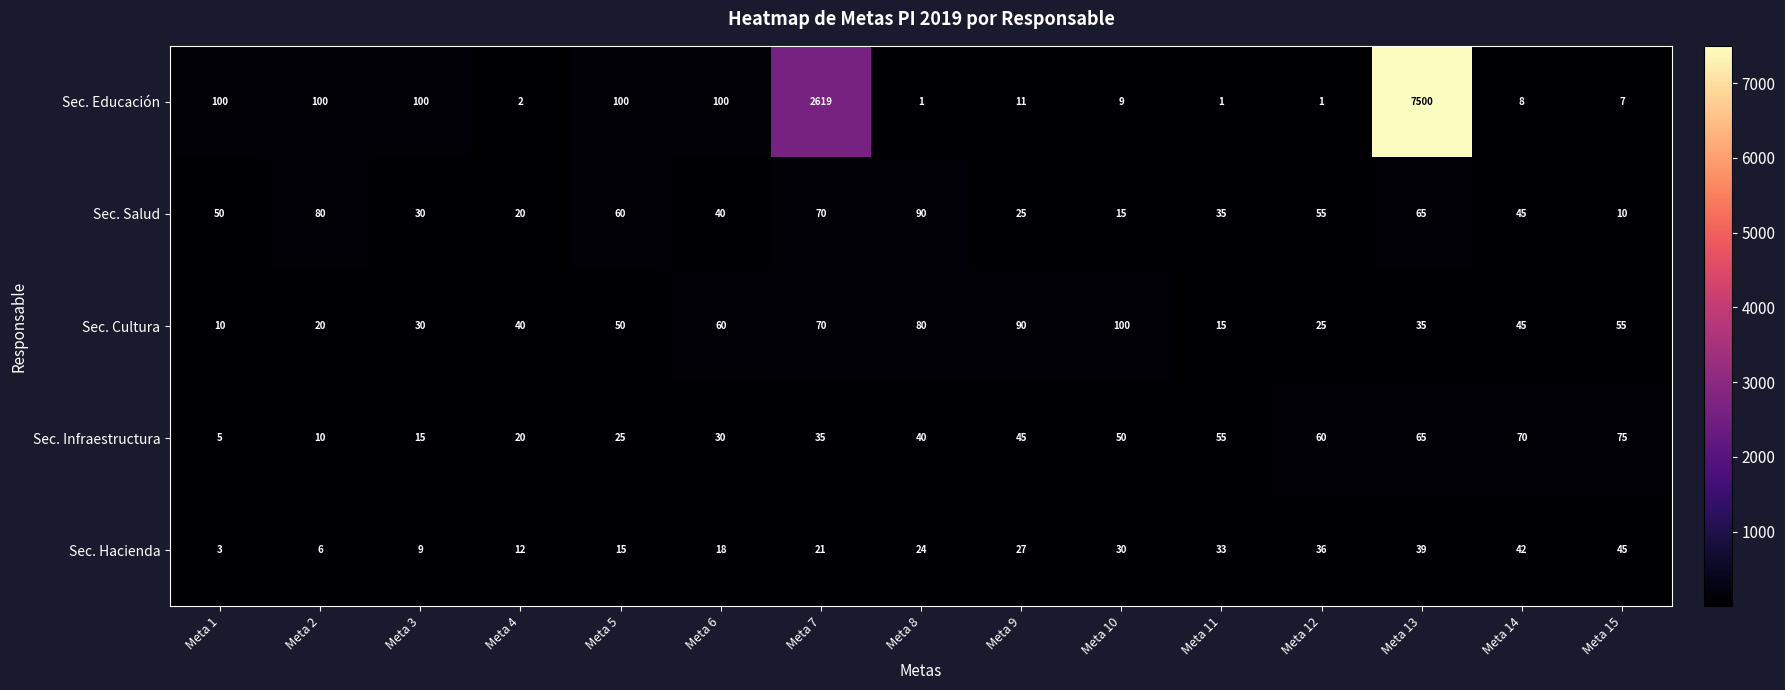

Which label corresponds to the largest value in the chart?

Meta 13